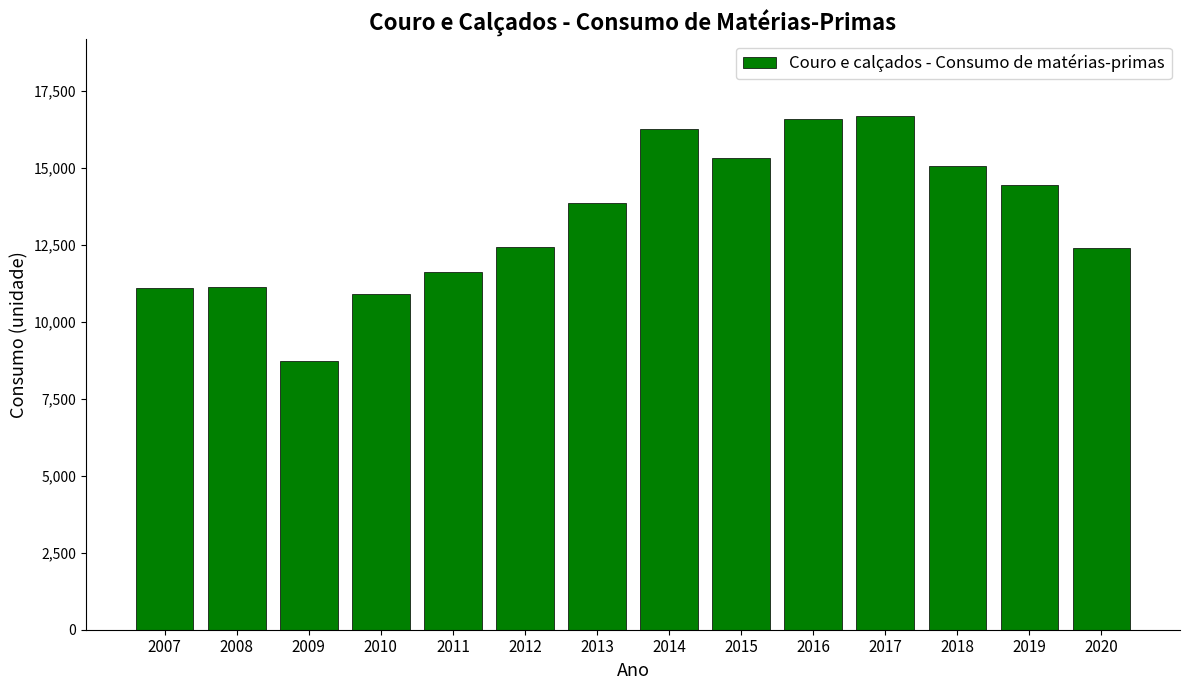

What is the difference between the maximum and minimum values?

7952.0